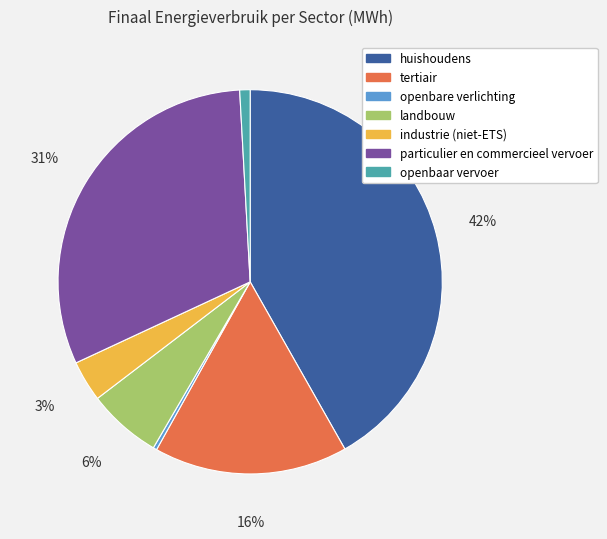

What is the ratio of the value at landbouw to the value at tertiair?

0.4